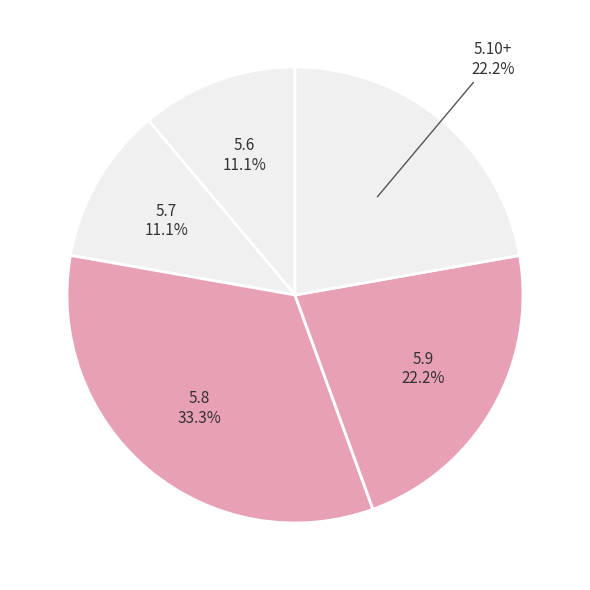

Count the number of slices in the pie.

5